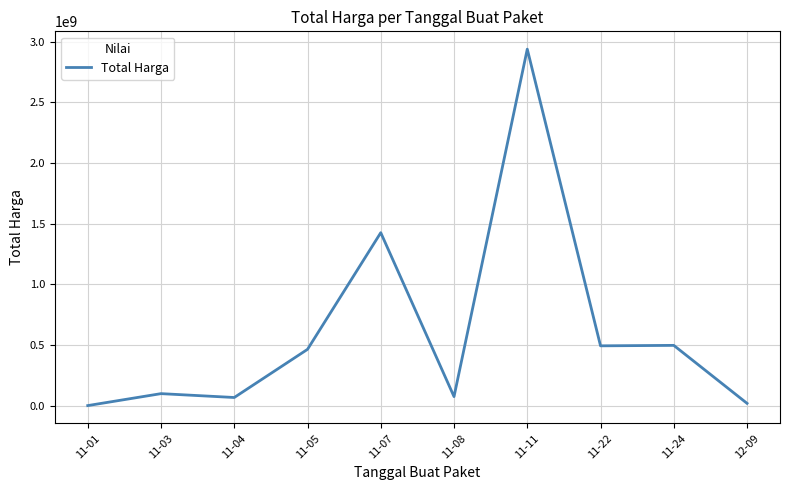

What is the change in value from 11-08 to 11-11?

+2864539240